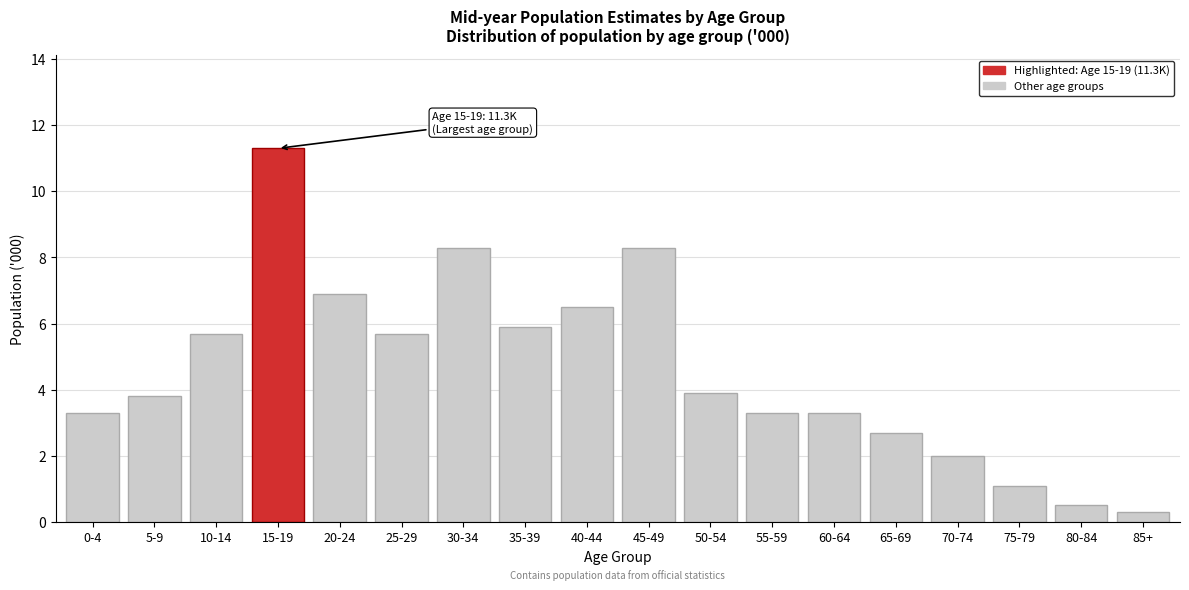

Reading right to left, list all the values displayed in this chart.

0.3	0.5	1.1	2.0	2.7	3.3	3.3	3.9	8.3	6.5	5.9	8.3	5.7	6.9	11.3	5.7	3.8	3.3